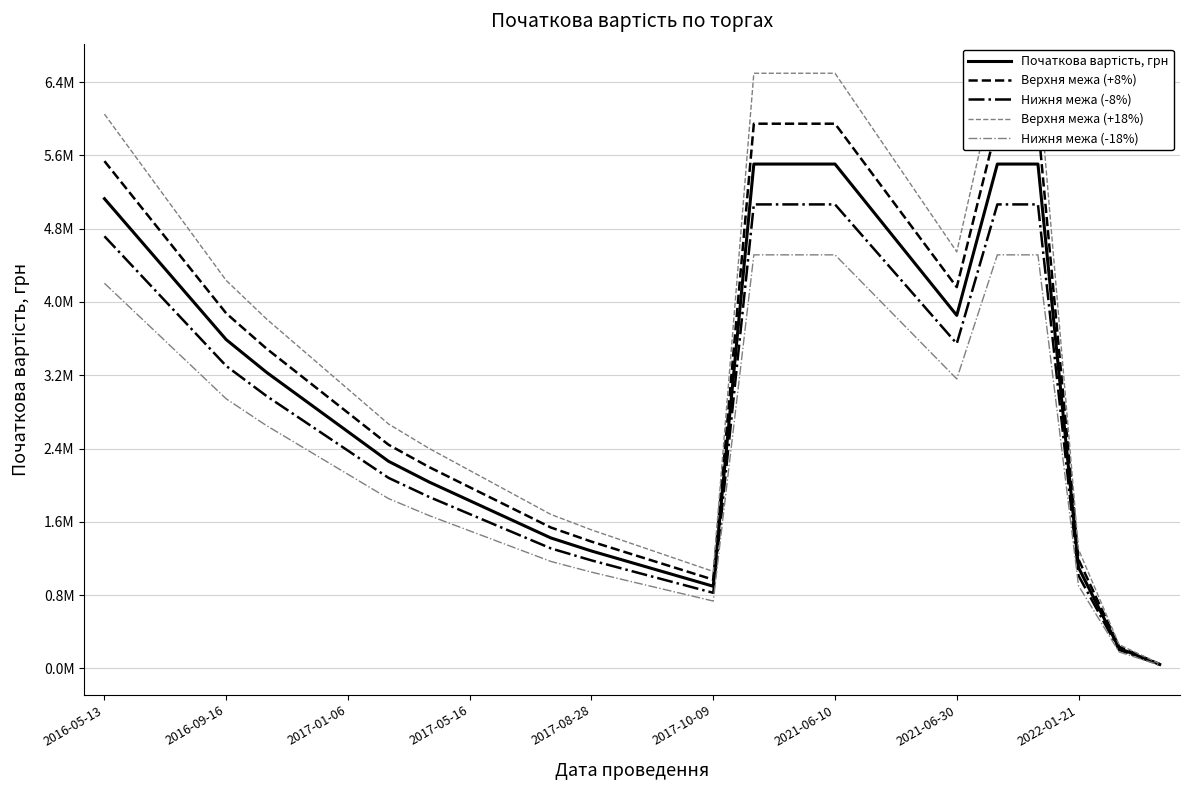

How many lines are shown in the chart?

5